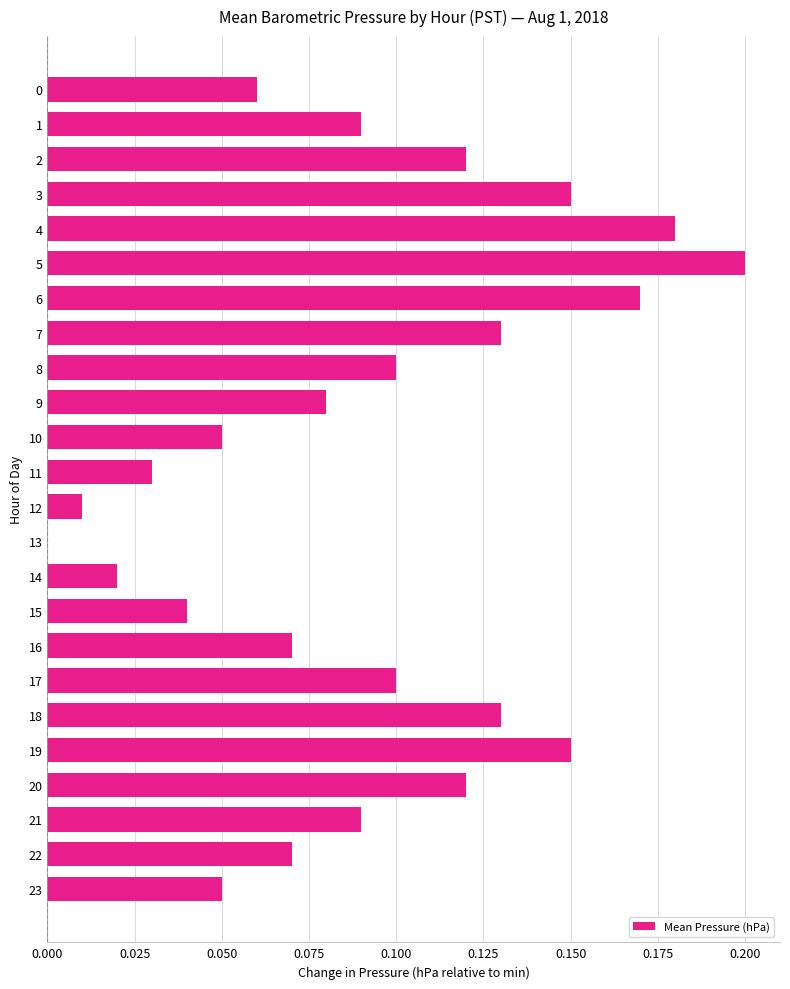

What is the sum of all values?

2.2